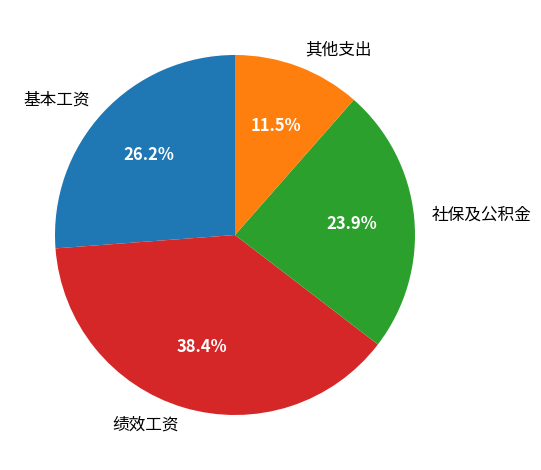

Is there any slice that represents more than half of the pie?

No